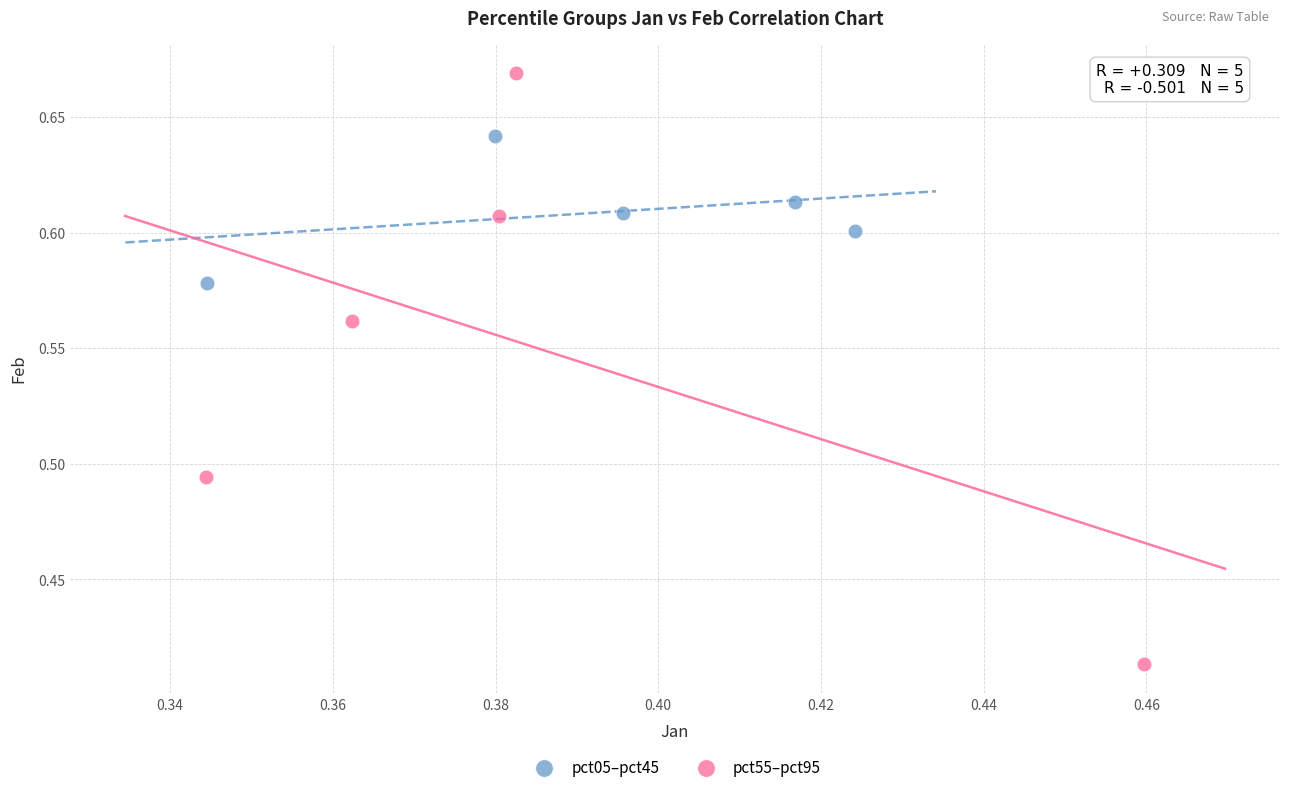

Which series contains the lowest Y value?

pct55–pct95